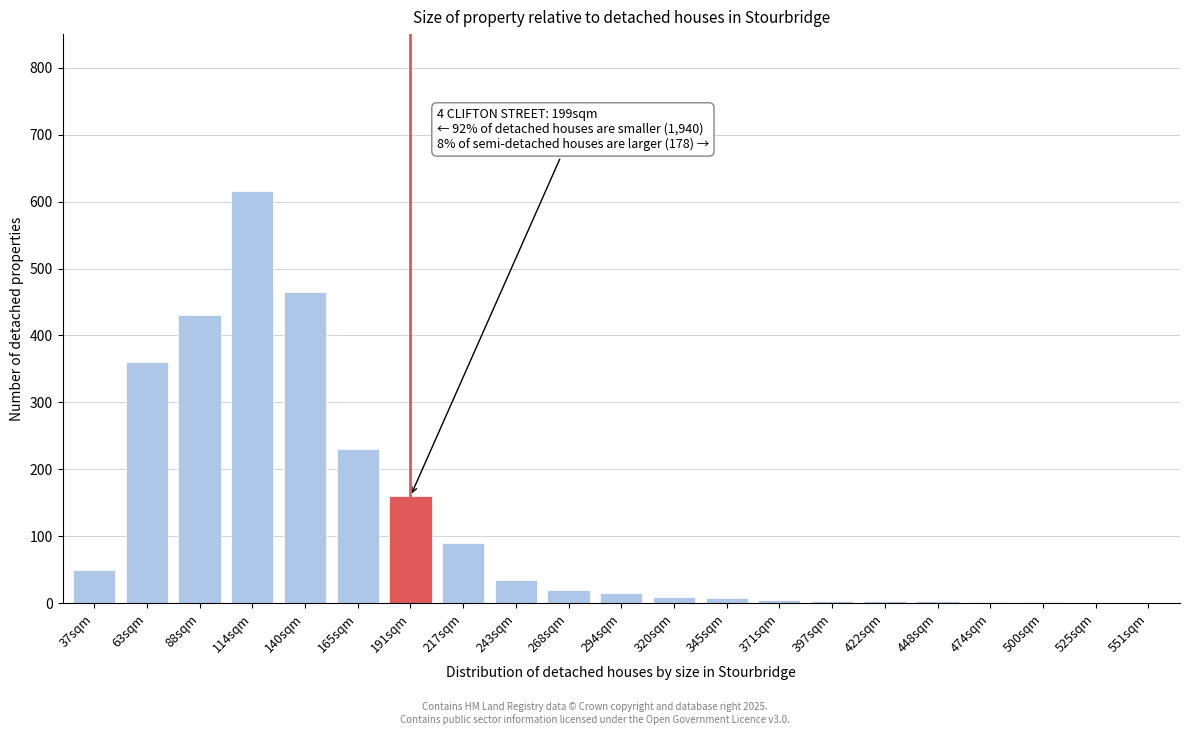

What is the change in value from 88sqm to 268sqm?

-410